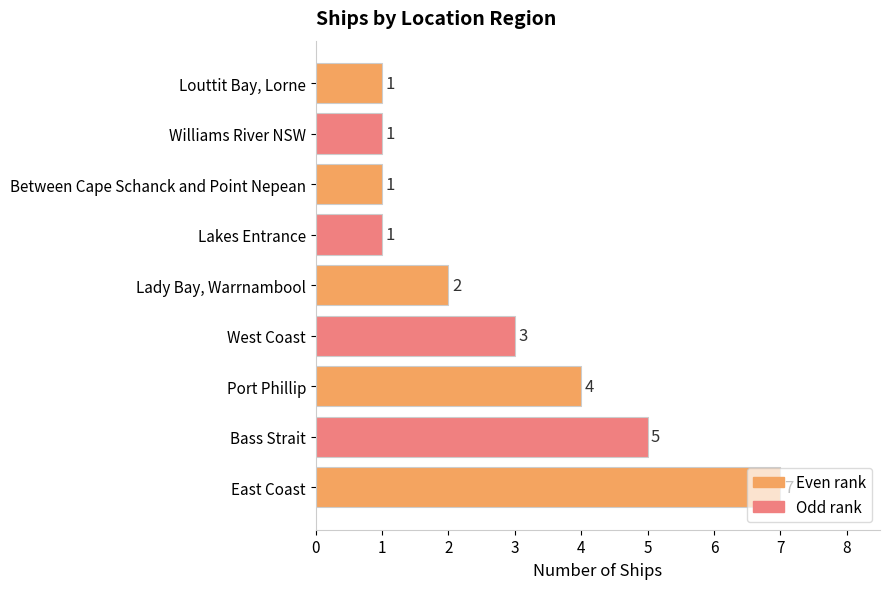

Is it true that the value at Lakes Entrance is 1?

True